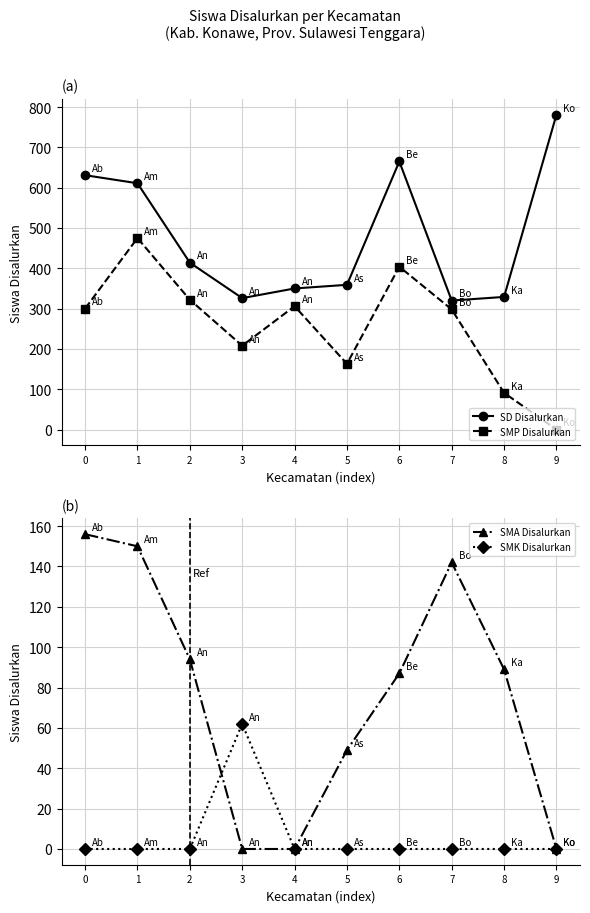

How many values in the SMA Disalurkan series exceed 89?

4